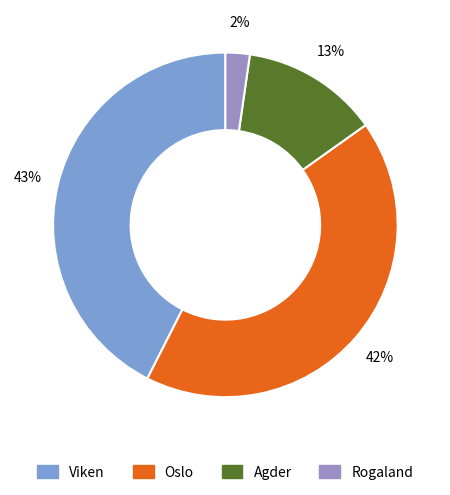

Is there a majority slice in this chart?

No